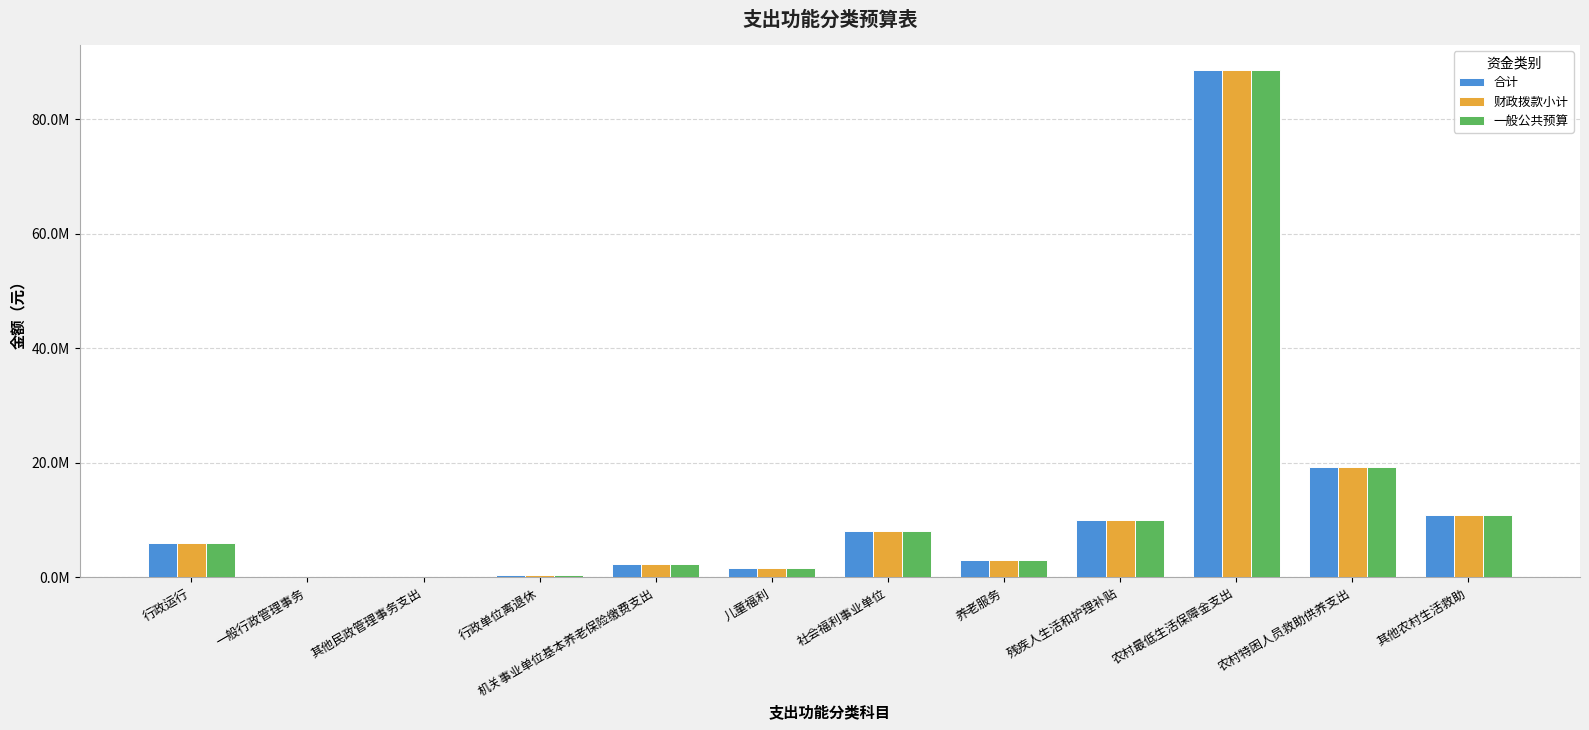

What are all the series names shown in the legend?

合计, 财政拨款小计, 一般公共预算